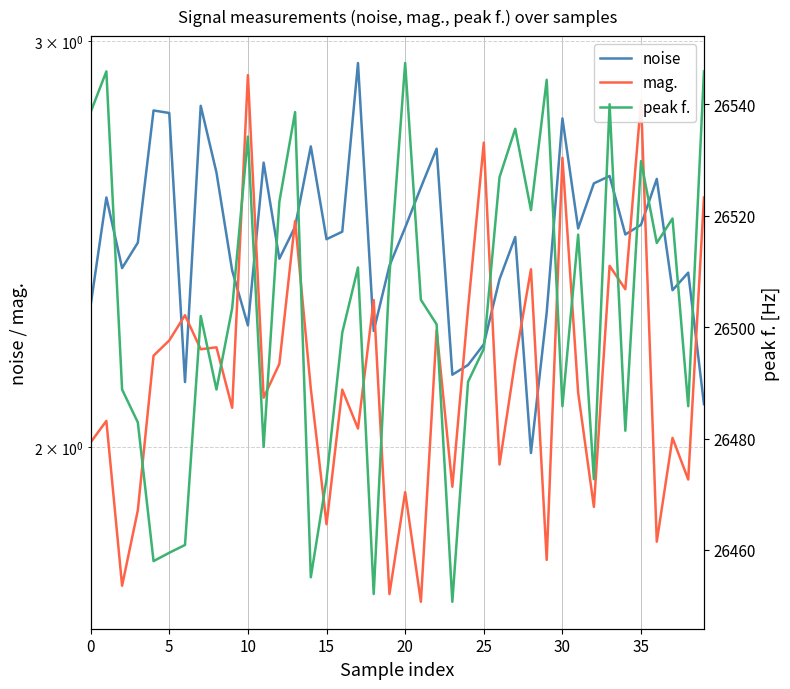

Which series has the largest total across all categories?

peak f.